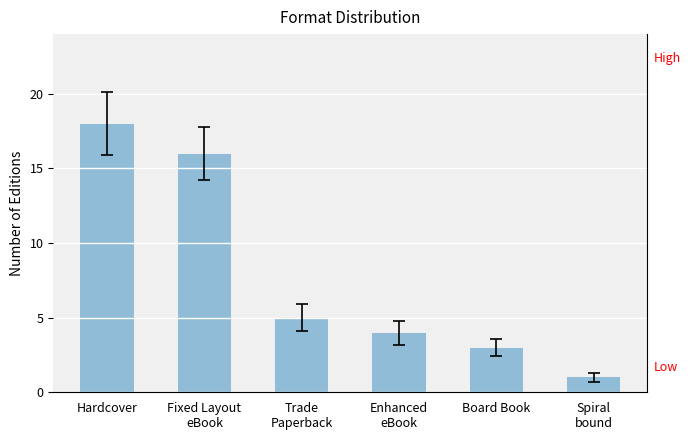

What is the difference between the maximum and minimum values?

17